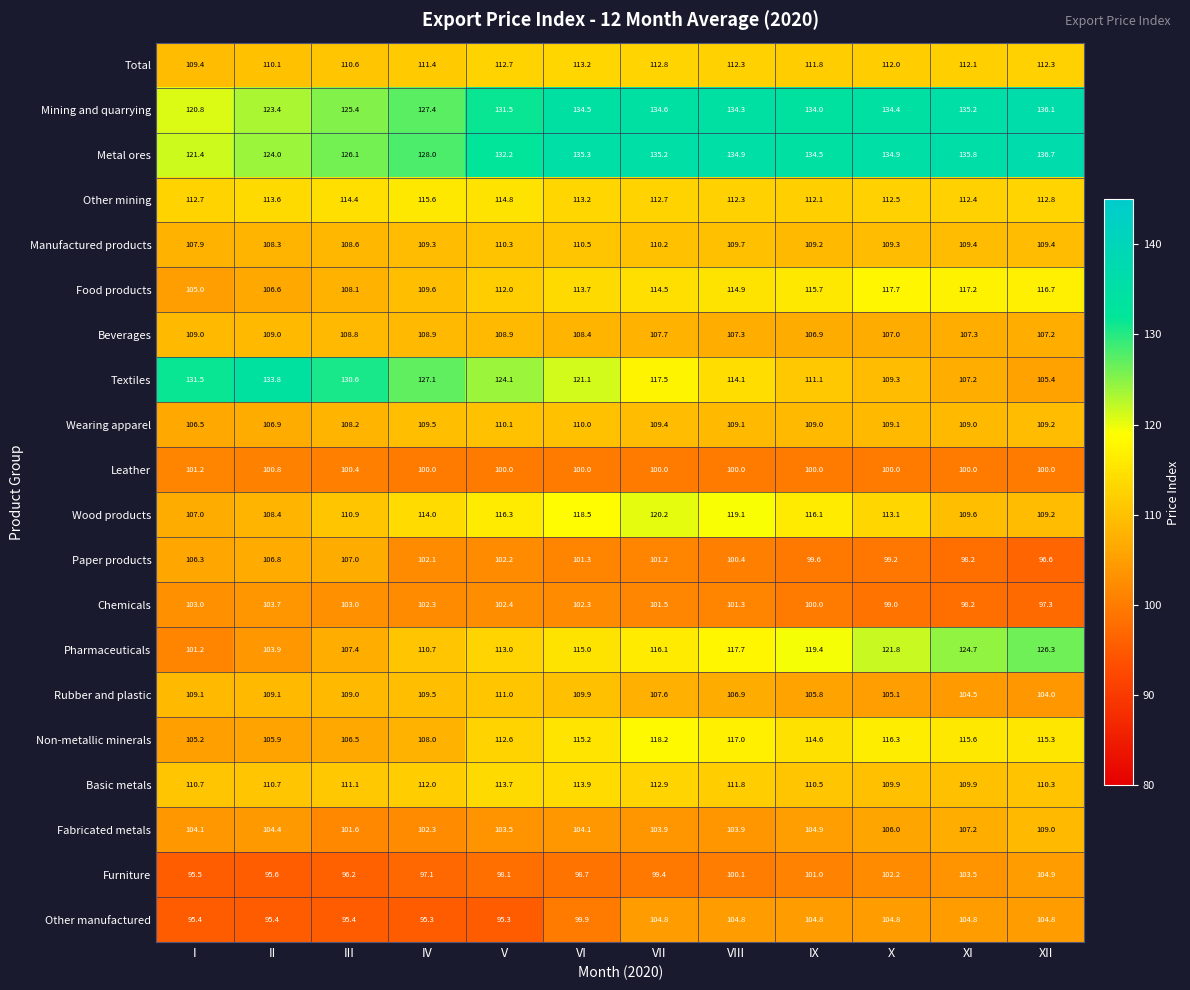

What is the difference between the highest and lowest values at II?

38.4